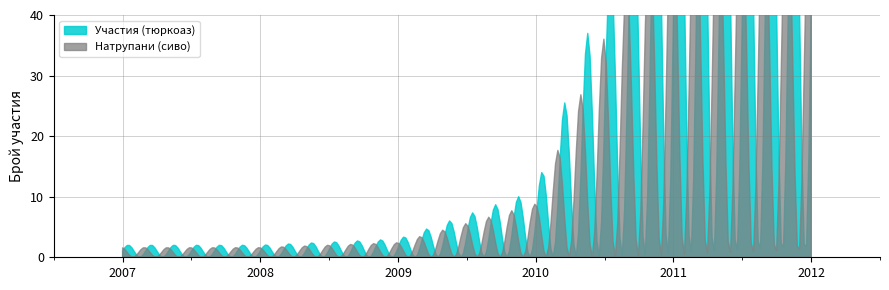

Where is Участия nearest to the value 1?

2007